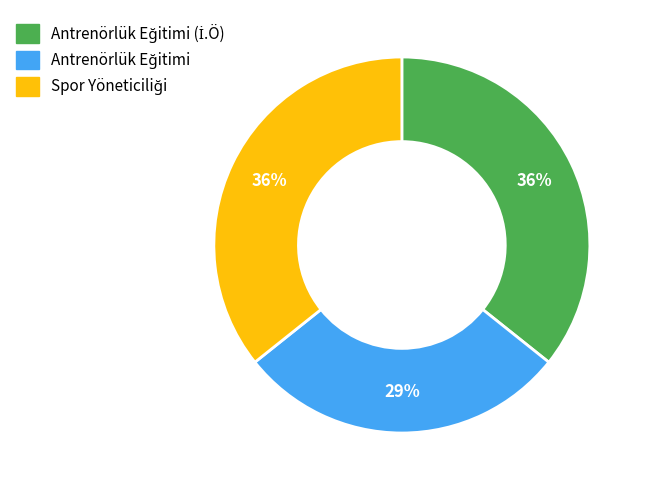

To the nearest percent, what is the average slice percentage?

33%